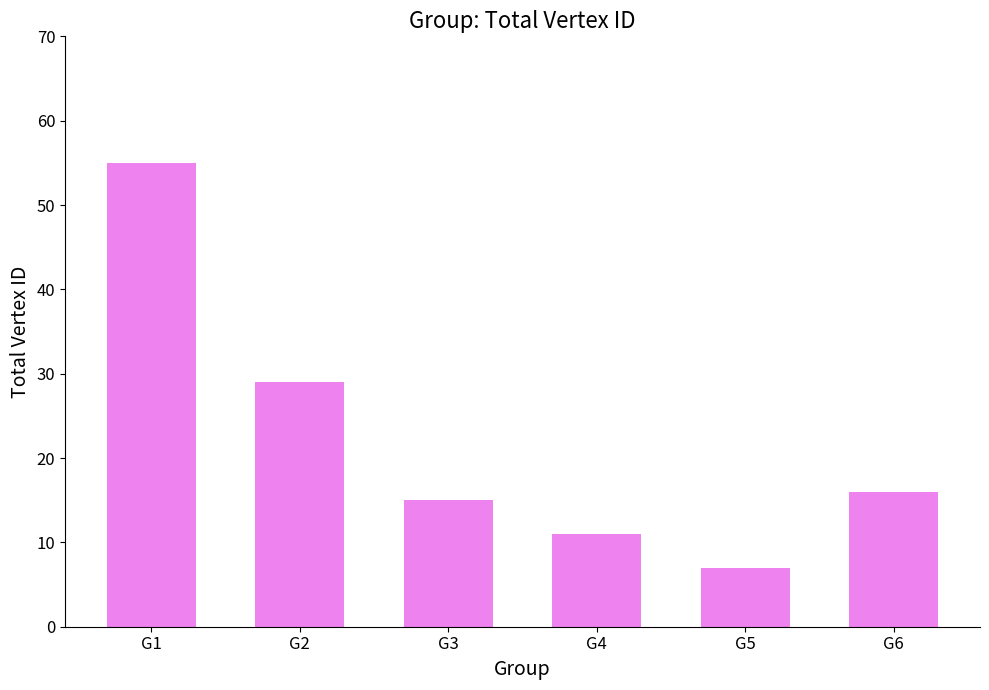

What is the smallest value displayed?

7